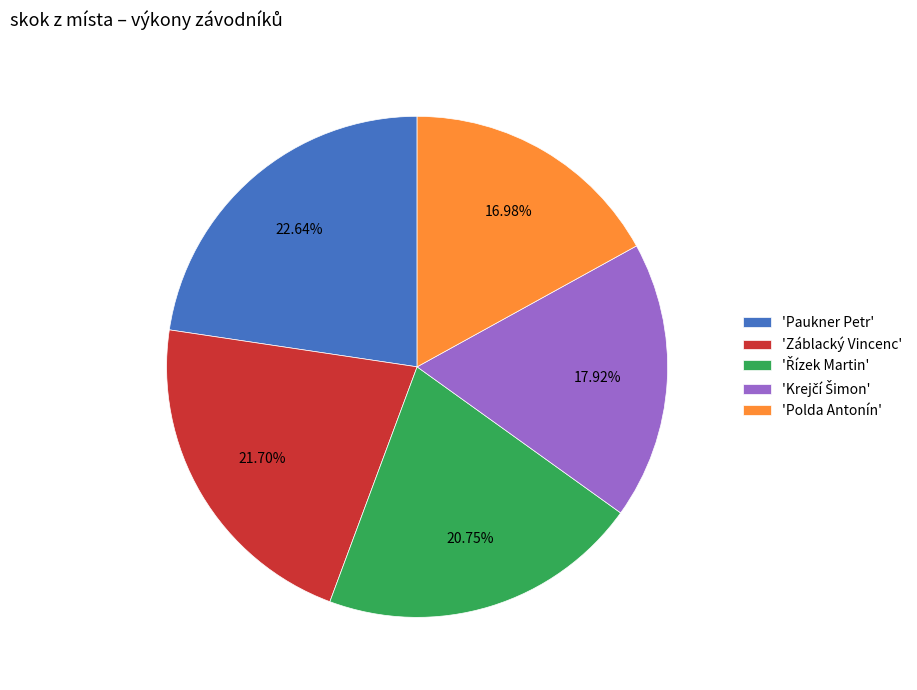

Is there a majority slice in this chart?

No